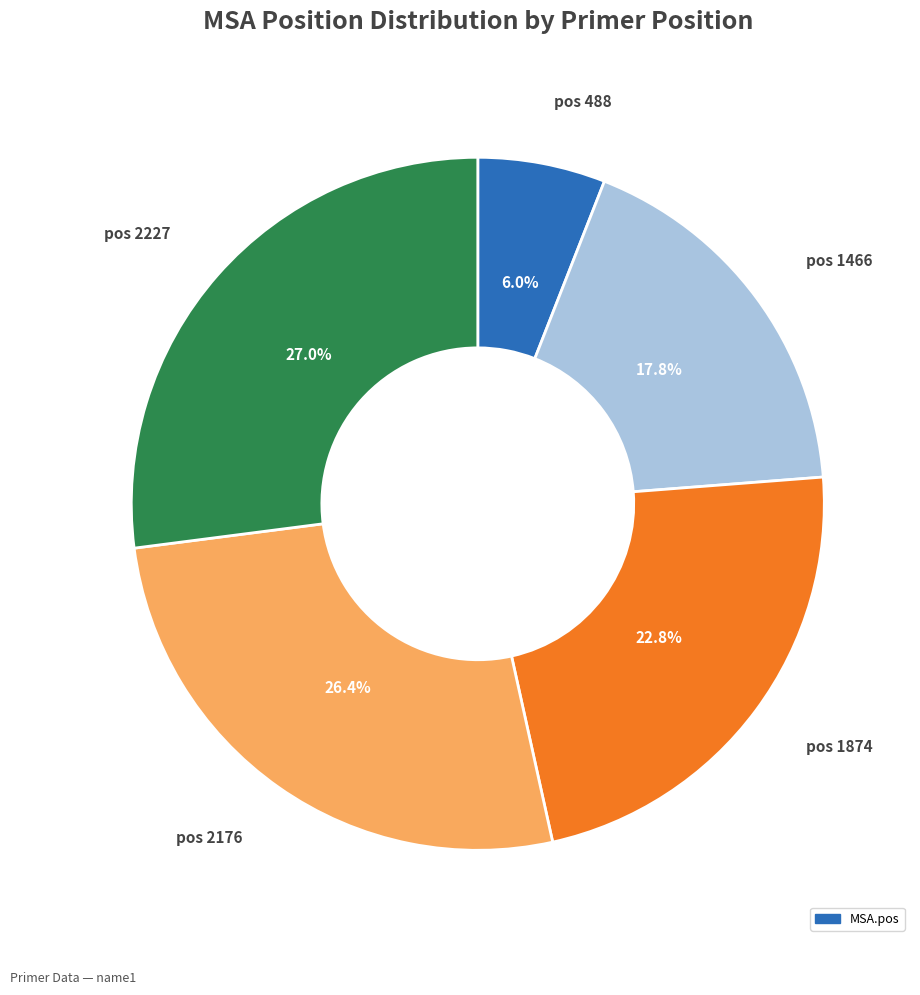

Count the number of slices in the pie.

5